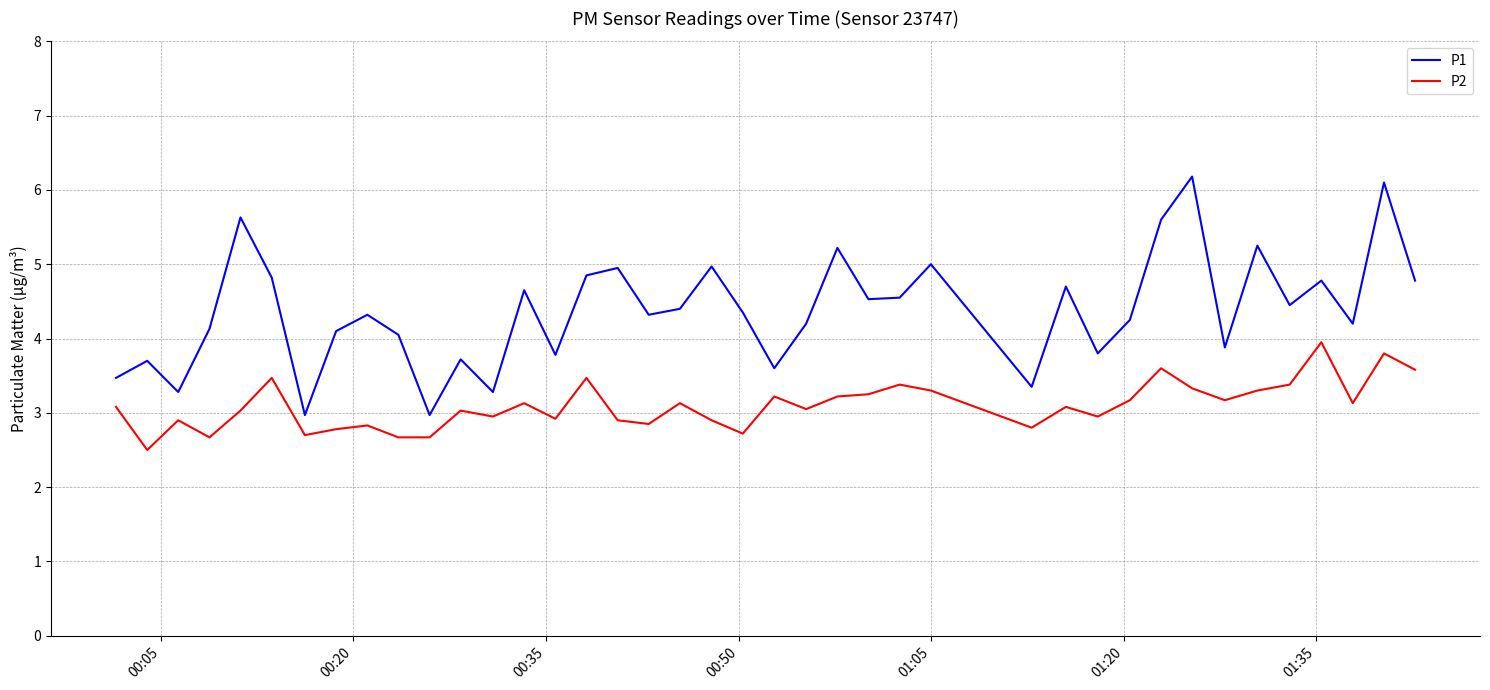

Which series has the largest total across all categories?

P1